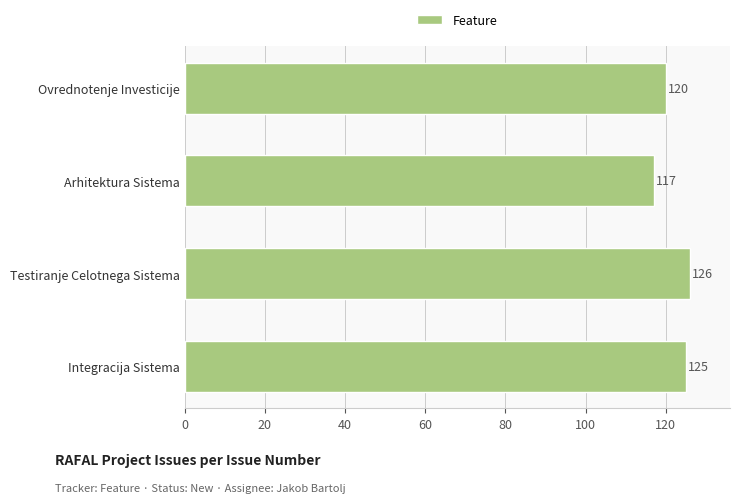

True or false: the data shows 126 at Testiranje Celotnega Sistema.

True